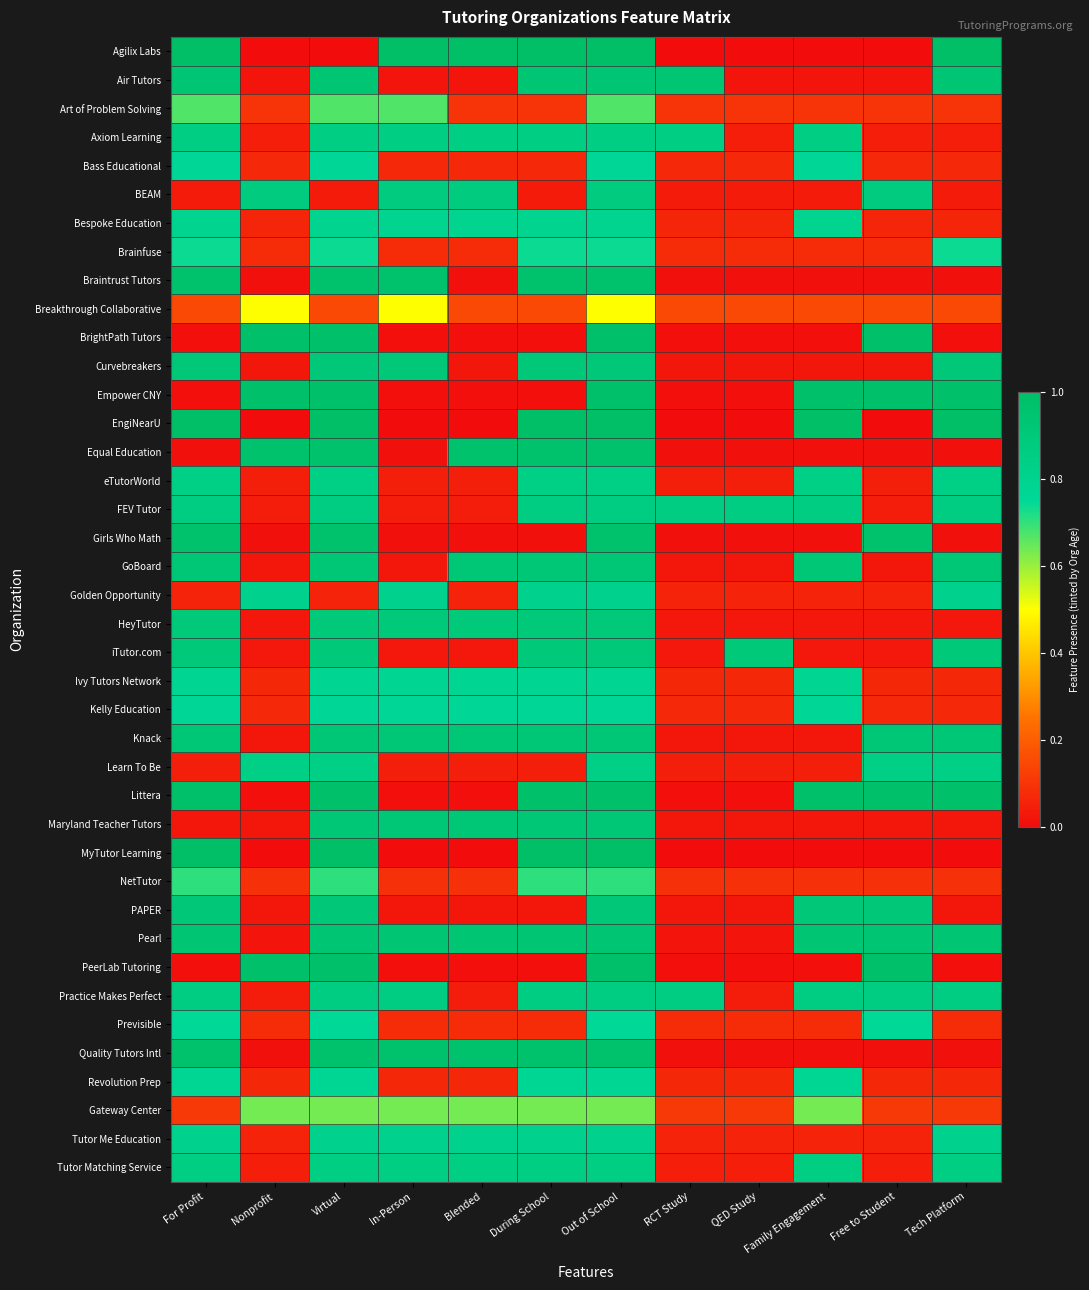

Reading right to left, what are all the values shown in this chart?

Agilix Labs: Tech Platform=1.0	Free to Student=0.0	Family Engagement=0.0	QED Study=0.0	RCT Study=0.0	Out of School=1.0	During School=1.0	Blended=1.0	In-Person=1.0	Virtual=0.0	Nonprofit=0.0	For Profit=1.0
Air Tutors: Tech Platform=0.9	Free to Student=0.0	Family Engagement=0.0	QED Study=0.0	RCT Study=0.9	Out of School=0.9	During School=0.9	Blended=0.0	In-Person=0.0	Virtual=0.9	Nonprofit=0.0	For Profit=0.9
Art of Problem Solving: Tech Platform=0.1	Free to Student=0.1	Family Engagement=0.1	QED Study=0.1	RCT Study=0.1	Out of School=0.7	During School=0.1	Blended=0.1	In-Person=0.7	Virtual=0.7	Nonprofit=0.1	For Profit=0.7
Axiom Learning: Tech Platform=0.0	Free to Student=0.0	Family Engagement=0.9	QED Study=0.0	RCT Study=0.9	Out of School=0.9	During School=0.9	Blended=0.9	In-Person=0.9	Virtual=0.9	Nonprofit=0.0	For Profit=0.9
Bass Educational: Tech Platform=0.1	Free to Student=0.1	Family Engagement=0.8	QED Study=0.1	RCT Study=0.1	Out of School=0.8	During School=0.1	Blended=0.1	In-Person=0.1	Virtual=0.8	Nonprofit=0.1	For Profit=0.8
BEAM: Tech Platform=0.0	Free to Student=0.9	Family Engagement=0.0	QED Study=0.0	RCT Study=0.0	Out of School=0.9	During School=0.0	Blended=0.9	In-Person=0.9	Virtual=0.0	Nonprofit=0.9	For Profit=0.0
Bespoke Education: Tech Platform=0.1	Free to Student=0.1	Family Engagement=0.8	QED Study=0.1	RCT Study=0.1	Out of School=0.8	During School=0.8	Blended=0.8	In-Person=0.8	Virtual=0.8	Nonprofit=0.1	For Profit=0.8
Brainfuse: Tech Platform=0.7	Free to Student=0.1	Family Engagement=0.1	QED Study=0.1	RCT Study=0.1	Out of School=0.7	During School=0.7	Blended=0.1	In-Person=0.1	Virtual=0.7	Nonprofit=0.1	For Profit=0.7
Braintrust Tutors: Tech Platform=0.0	Free to Student=0.0	Family Engagement=0.0	QED Study=0.0	RCT Study=0.0	Out of School=1.0	During School=1.0	Blended=0.0	In-Person=1.0	Virtual=1.0	Nonprofit=0.0	For Profit=1.0
Breakthrough Collaborative: Tech Platform=0.1	Free to Student=0.1	Family Engagement=0.1	QED Study=0.1	RCT Study=0.1	Out of School=0.5	During School=0.1	Blended=0.1	In-Person=0.5	Virtual=0.1	Nonprofit=0.5	For Profit=0.1
BrightPath Tutors: Tech Platform=0.0	Free to Student=1.0	Family Engagement=0.0	QED Study=0.0	RCT Study=0.0	Out of School=1.0	During School=0.0	Blended=0.0	In-Person=0.0	Virtual=1.0	Nonprofit=1.0	For Profit=0.0
Curvebreakers: Tech Platform=0.9	Free to Student=0.0	Family Engagement=0.0	QED Study=0.0	RCT Study=0.0	Out of School=0.9	During School=0.9	Blended=0.0	In-Person=0.9	Virtual=0.9	Nonprofit=0.0	For Profit=0.9
Empower CNY: Tech Platform=1.0	Free to Student=1.0	Family Engagement=1.0	QED Study=0.0	RCT Study=0.0	Out of School=1.0	During School=0.0	Blended=0.0	In-Person=0.0	Virtual=1.0	Nonprofit=1.0	For Profit=0.0
EngiNearU: Tech Platform=1.0	Free to Student=0.0	Family Engagement=1.0	QED Study=0.0	RCT Study=0.0	Out of School=1.0	During School=1.0	Blended=0.0	In-Person=0.0	Virtual=1.0	Nonprofit=0.0	For Profit=1.0
Equal Education: Tech Platform=0.0	Free to Student=0.0	Family Engagement=0.0	QED Study=0.0	RCT Study=0.0	Out of School=1.0	During School=1.0	Blended=1.0	In-Person=0.0	Virtual=1.0	Nonprofit=1.0	For Profit=0.0
eTutorWorld: Tech Platform=0.8	Free to Student=0.0	Family Engagement=0.8	QED Study=0.0	RCT Study=0.0	Out of School=0.8	During School=0.8	Blended=0.0	In-Person=0.0	Virtual=0.8	Nonprofit=0.0	For Profit=0.8
FEV Tutor: Tech Platform=0.9	Free to Student=0.0	Family Engagement=0.9	QED Study=0.9	RCT Study=0.9	Out of School=0.9	During School=0.9	Blended=0.0	In-Person=0.0	Virtual=0.9	Nonprofit=0.0	For Profit=0.9
Girls Who Math: Tech Platform=0.0	Free to Student=1.0	Family Engagement=0.0	QED Study=0.0	RCT Study=0.0	Out of School=1.0	During School=0.0	Blended=0.0	In-Person=0.0	Virtual=1.0	Nonprofit=0.0	For Profit=1.0
GoBoard: Tech Platform=0.9	Free to Student=0.0	Family Engagement=0.9	QED Study=0.0	RCT Study=0.0	Out of School=0.9	During School=0.9	Blended=0.9	In-Person=0.0	Virtual=0.9	Nonprofit=0.0	For Profit=0.9
Golden Opportunity: Tech Platform=0.8	Free to Student=0.1	Family Engagement=0.1	QED Study=0.1	RCT Study=0.1	Out of School=0.8	During School=0.8	Blended=0.1	In-Person=0.8	Virtual=0.1	Nonprofit=0.8	For Profit=0.1
HeyTutor: Tech Platform=0.0	Free to Student=0.0	Family Engagement=0.0	QED Study=0.0	RCT Study=0.0	Out of School=0.9	During School=0.9	Blended=0.9	In-Person=0.9	Virtual=0.9	Nonprofit=0.0	For Profit=0.9
iTutor.com: Tech Platform=0.9	Free to Student=0.0	Family Engagement=0.0	QED Study=0.9	RCT Study=0.0	Out of School=0.9	During School=0.9	Blended=0.0	In-Person=0.0	Virtual=0.9	Nonprofit=0.0	For Profit=0.9
Ivy Tutors Network: Tech Platform=0.1	Free to Student=0.1	Family Engagement=0.8	QED Study=0.1	RCT Study=0.1	Out of School=0.8	During School=0.8	Blended=0.8	In-Person=0.8	Virtual=0.8	Nonprofit=0.1	For Profit=0.8
Kelly Education: Tech Platform=0.1	Free to Student=0.1	Family Engagement=0.8	QED Study=0.1	RCT Study=0.1	Out of School=0.8	During School=0.8	Blended=0.8	In-Person=0.8	Virtual=0.8	Nonprofit=0.1	For Profit=0.8
Knack: Tech Platform=0.9	Free to Student=0.9	Family Engagement=0.0	QED Study=0.0	RCT Study=0.0	Out of School=0.9	During School=0.9	Blended=0.9	In-Person=0.9	Virtual=0.9	Nonprofit=0.0	For Profit=0.9
Learn To Be: Tech Platform=0.8	Free to Student=0.8	Family Engagement=0.0	QED Study=0.0	RCT Study=0.0	Out of School=0.8	During School=0.0	Blended=0.0	In-Person=0.0	Virtual=0.8	Nonprofit=0.8	For Profit=0.0
Littera: Tech Platform=1.0	Free to Student=1.0	Family Engagement=1.0	QED Study=0.0	RCT Study=0.0	Out of School=1.0	During School=1.0	Blended=0.0	In-Person=0.0	Virtual=1.0	Nonprofit=0.0	For Profit=1.0
Maryland Teacher Tutors: Tech Platform=0.0	Free to Student=0.0	Family Engagement=0.0	QED Study=0.0	RCT Study=0.0	Out of School=0.9	During School=0.9	Blended=0.9	In-Person=0.9	Virtual=0.9	Nonprofit=0.0	For Profit=0.0
MyTutor Learning: Tech Platform=0.0	Free to Student=0.0	Family Engagement=0.0	QED Study=0.0	RCT Study=0.0	Out of School=1.0	During School=1.0	Blended=0.0	In-Person=0.0	Virtual=1.0	Nonprofit=0.0	For Profit=1.0
NetTutor: Tech Platform=0.1	Free to Student=0.1	Family Engagement=0.1	QED Study=0.1	RCT Study=0.1	Out of School=0.7	During School=0.7	Blended=0.1	In-Person=0.1	Virtual=0.7	Nonprofit=0.1	For Profit=0.7
PAPER: Tech Platform=0.0	Free to Student=0.9	Family Engagement=0.9	QED Study=0.0	RCT Study=0.0	Out of School=0.9	During School=0.0	Blended=0.0	In-Person=0.0	Virtual=0.9	Nonprofit=0.0	For Profit=0.9
Pearl: Tech Platform=0.9	Free to Student=0.9	Family Engagement=0.9	QED Study=0.0	RCT Study=0.0	Out of School=0.9	During School=0.9	Blended=0.9	In-Person=0.9	Virtual=0.9	Nonprofit=0.0	For Profit=0.9
PeerLab Tutoring: Tech Platform=0.0	Free to Student=1.0	Family Engagement=0.0	QED Study=0.0	RCT Study=0.0	Out of School=1.0	During School=0.0	Blended=0.0	In-Person=0.0	Virtual=1.0	Nonprofit=1.0	For Profit=0.0
Practice Makes Perfect: Tech Platform=0.9	Free to Student=0.9	Family Engagement=0.9	QED Study=0.0	RCT Study=0.9	Out of School=0.9	During School=0.9	Blended=0.0	In-Person=0.9	Virtual=0.9	Nonprofit=0.0	For Profit=0.9
Previsible: Tech Platform=0.1	Free to Student=0.8	Family Engagement=0.1	QED Study=0.1	RCT Study=0.1	Out of School=0.8	During School=0.1	Blended=0.1	In-Person=0.1	Virtual=0.8	Nonprofit=0.1	For Profit=0.8
Quality Tutors Intl: Tech Platform=0.0	Free to Student=0.0	Family Engagement=0.0	QED Study=0.0	RCT Study=0.0	Out of School=1.0	During School=1.0	Blended=1.0	In-Person=1.0	Virtual=1.0	Nonprofit=0.0	For Profit=1.0
Revolution Prep: Tech Platform=0.1	Free to Student=0.1	Family Engagement=0.8	QED Study=0.1	RCT Study=0.1	Out of School=0.8	During School=0.8	Blended=0.1	In-Person=0.1	Virtual=0.8	Nonprofit=0.1	For Profit=0.8
Gateway Center: Tech Platform=0.1	Free to Student=0.1	Family Engagement=0.6	QED Study=0.1	RCT Study=0.1	Out of School=0.6	During School=0.6	Blended=0.6	In-Person=0.6	Virtual=0.6	Nonprofit=0.6	For Profit=0.1
Tutor Me Education: Tech Platform=0.8	Free to Student=0.1	Family Engagement=0.1	QED Study=0.1	RCT Study=0.1	Out of School=0.8	During School=0.8	Blended=0.8	In-Person=0.8	Virtual=0.8	Nonprofit=0.1	For Profit=0.8
Tutor Matching Service: Tech Platform=0.9	Free to Student=0.0	Family Engagement=0.9	QED Study=0.0	RCT Study=0.0	Out of School=0.9	During School=0.9	Blended=0.9	In-Person=0.9	Virtual=0.9	Nonprofit=0.0	For Profit=0.9